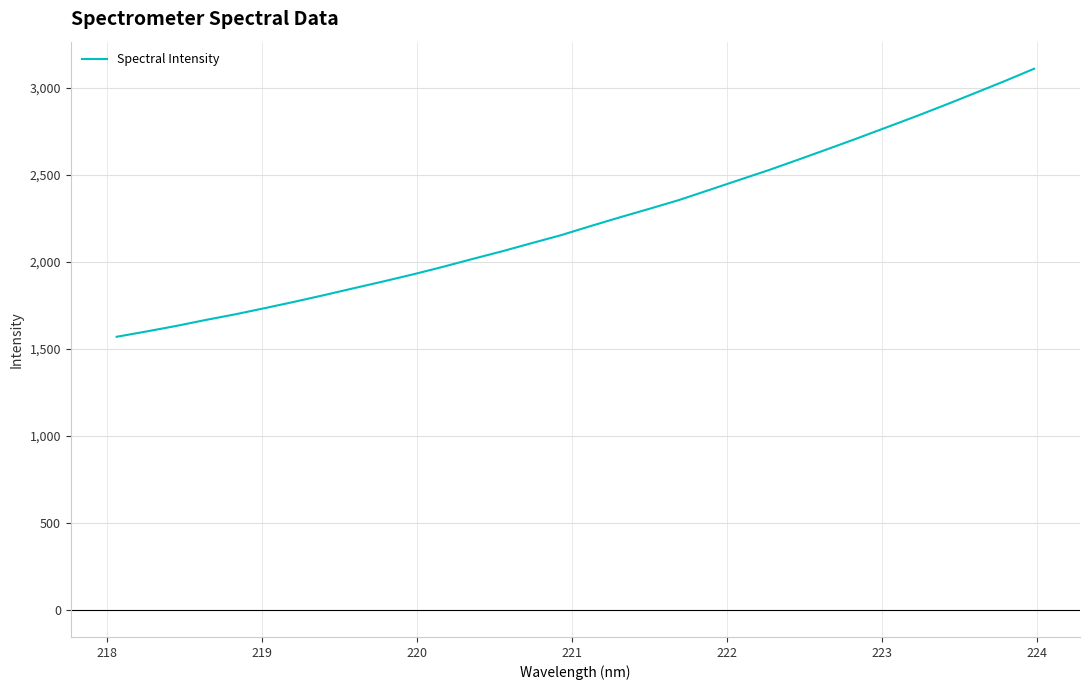

What is the greatest value displayed?

3108.5